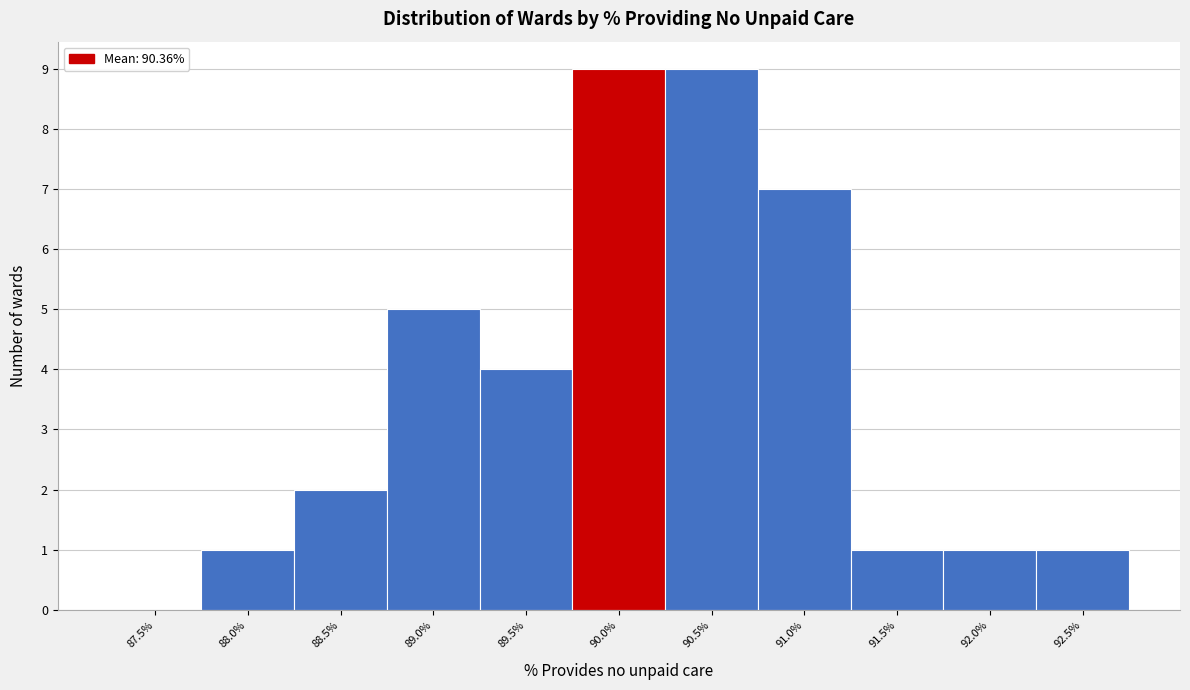

Reading left to right, transcribe all the data shown in this chart.

87.5%=0	88.0%=1	88.5%=2	89.0%=5	89.5%=4	90.0%=9	90.5%=9	91.0%=7	91.5%=1	92.0%=1	92.5%=1